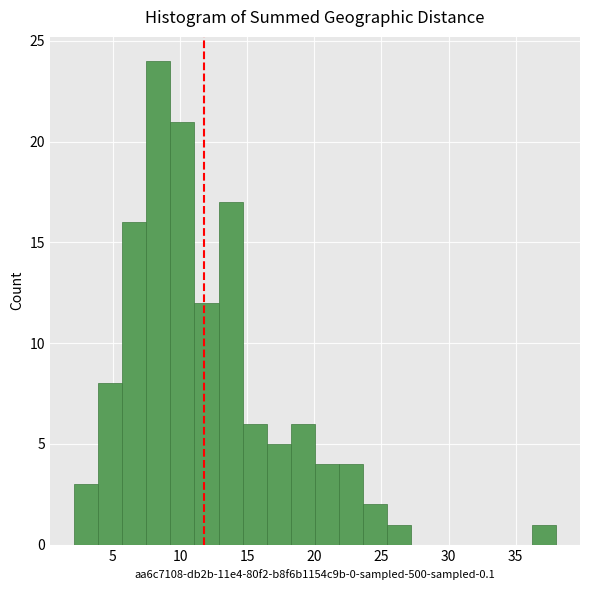

Around what value on the x-axis is the tallest bar? Give the approximate position of its centre, as read against the axis.

8.5